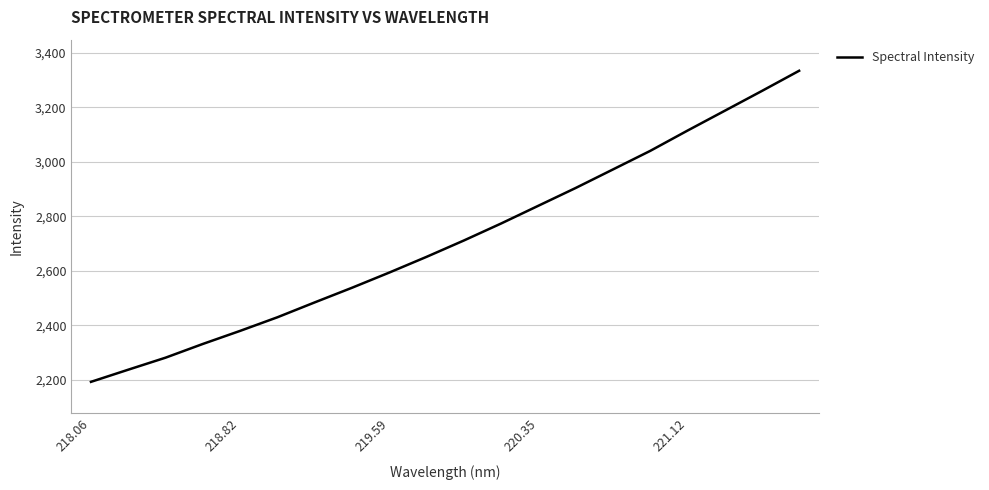

Reading left to right, extract all data points from this chart.

2193.0	2237.6	2281.7	2332.1	2380.0	2430.0	2484.5	2538.2	2594.0	2651.6	2711.5	2774.0	2839.1	2904.2	2972.1	3040.2	3114.6	3187.3	3260.2	3334.3